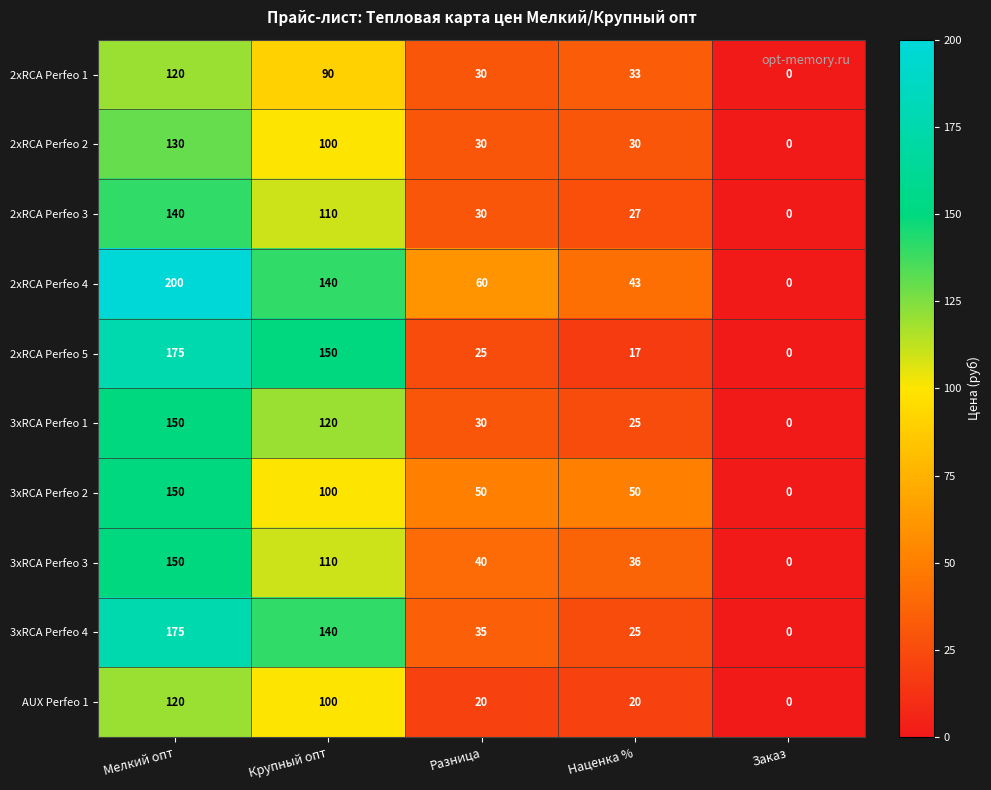

Rank the categories by 3xRCA Perfeo 3 value from highest to lowest.

Мелкий опт, Крупный опт, Разница, Наценка %, Заказ